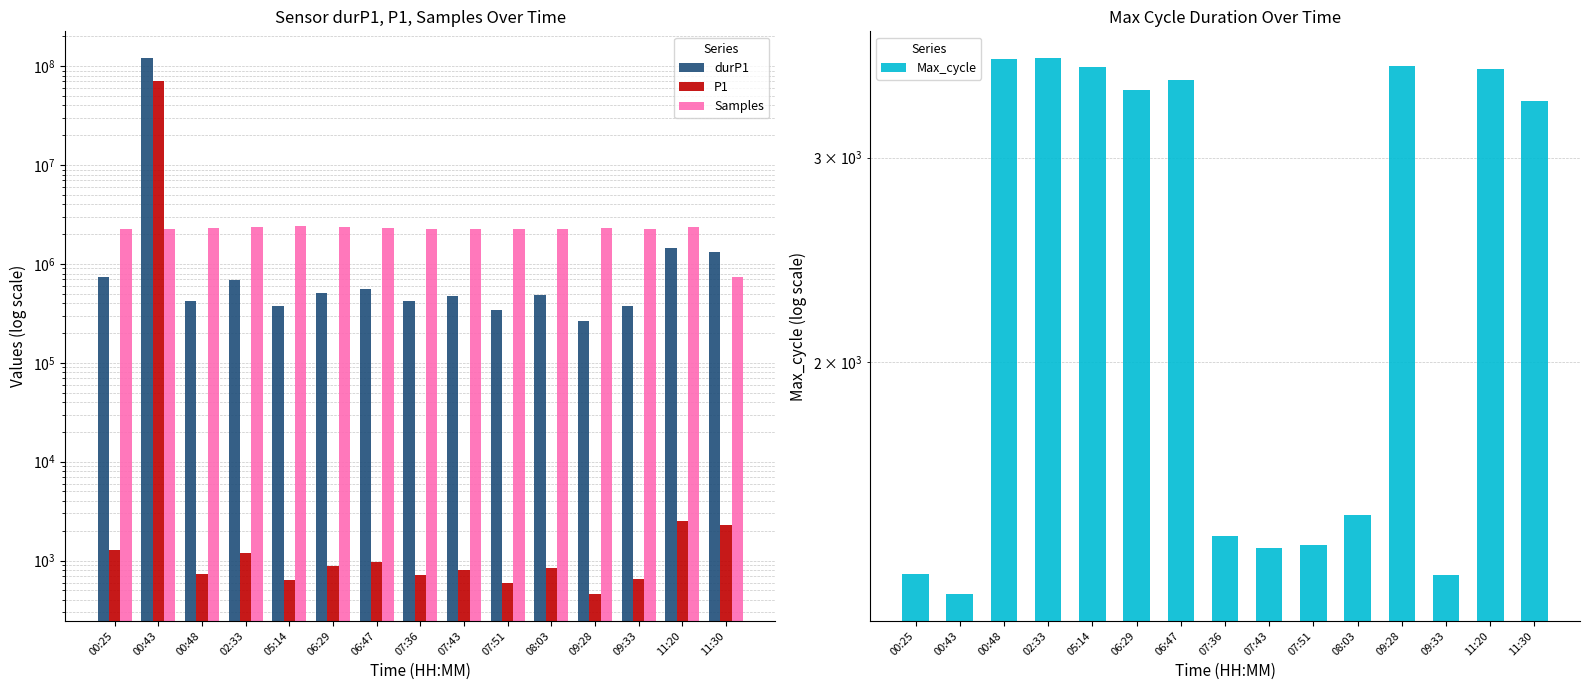

Reading left to right, list all the values displayed in this chart.

durP1: 00:25=743062.0	00:43=120453944.0	00:48=424543.0	02:33=690605.0	05:14=371248.0	06:29=506486.0	06:47=559155.0	07:36=418946.0	07:43=468719.0	07:51=345288.0	08:03=487631.0	09:28=265721.0	09:33=377396.0	11:20=1439097.0	11:30=1305680.0
P1: 00:25=1282.0	00:43=70798152.0	00:48=732.0	02:33=1191.0	05:14=640.4	06:29=873.0	06:47=963.7	07:36=722.4	07:43=808.0	07:51=595.8	08:03=840.5	09:28=459.0	09:33=651.0	11:20=2529.0	11:30=2282.5
Samples: 00:25=2265784.0	00:43=2269712.0	00:48=2309685.0	02:33=2353119.0	05:14=2414272.0	06:29=2385349.0	06:47=2320506.0	07:36=2265799.0	07:43=2265320.0	07:51=2265673.0	08:03=2265396.0	09:28=2318197.0	09:33=2277754.0	11:20=2386809.0	11:30=744031.0
Max_cycle: 00:25=1314.0	00:43=1264.0	00:48=3645.0	02:33=3654.0	05:14=3593.0	06:29=3430.0	06:47=3499.0	07:36=1417.0	07:43=1386.0	07:51=1393.0	08:03=1477.0	09:28=3598.0	09:33=1313.0	11:20=3577.0	11:30=3359.0